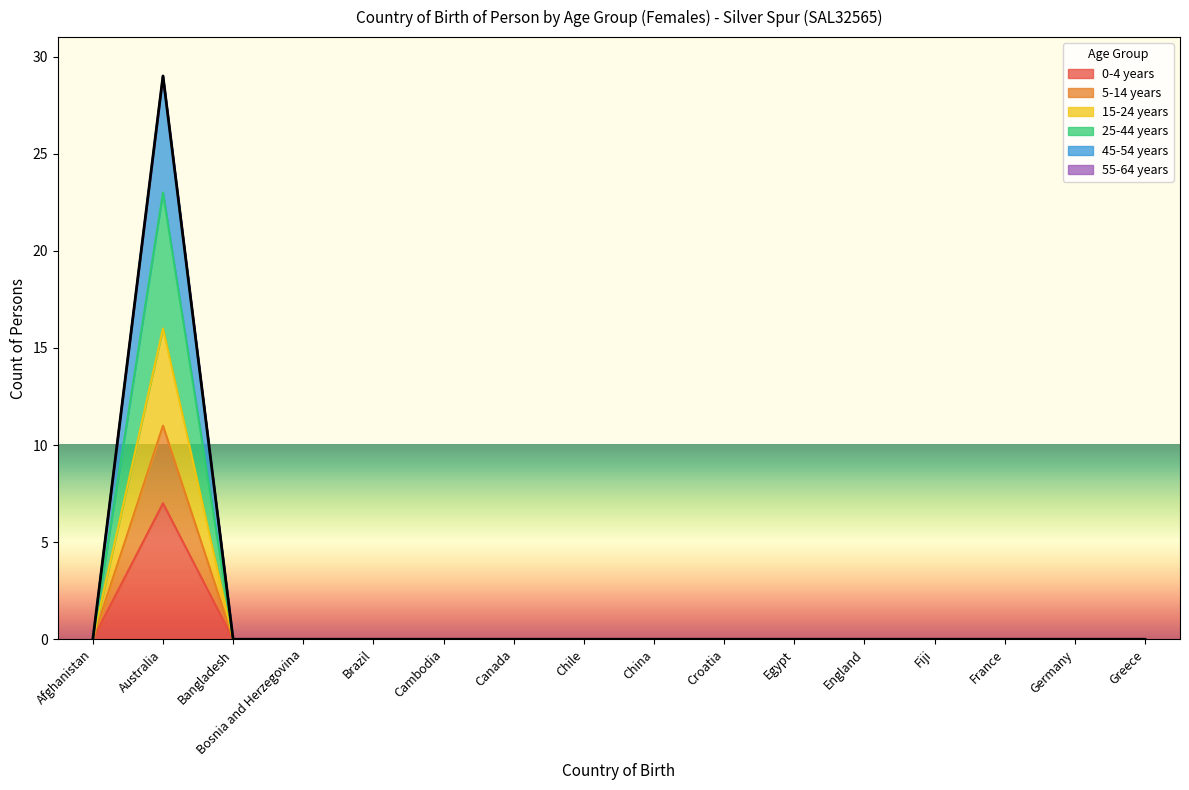

Count the number of categories in the chart.

16